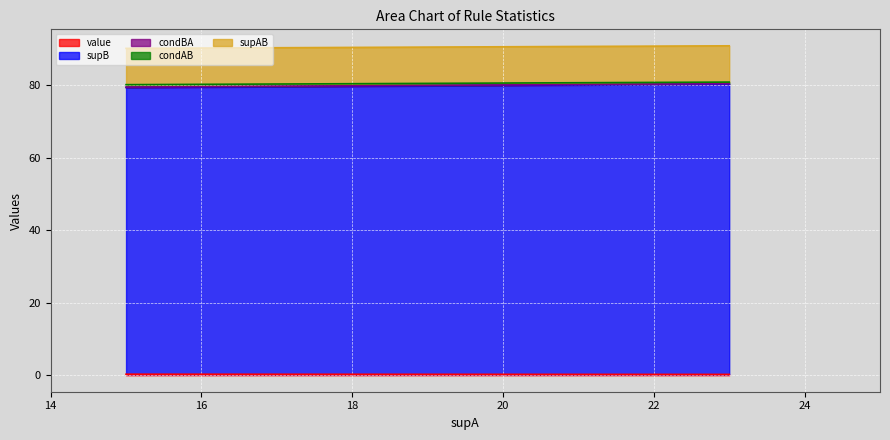

What is the difference between the maximum and minimum values in the value series?

0.1